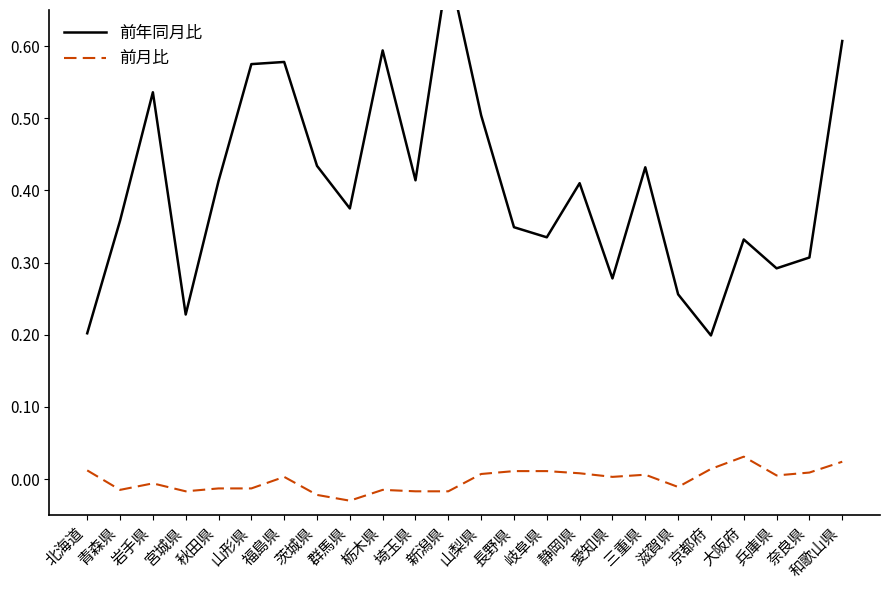

Does the chart have visible grid lines?

No